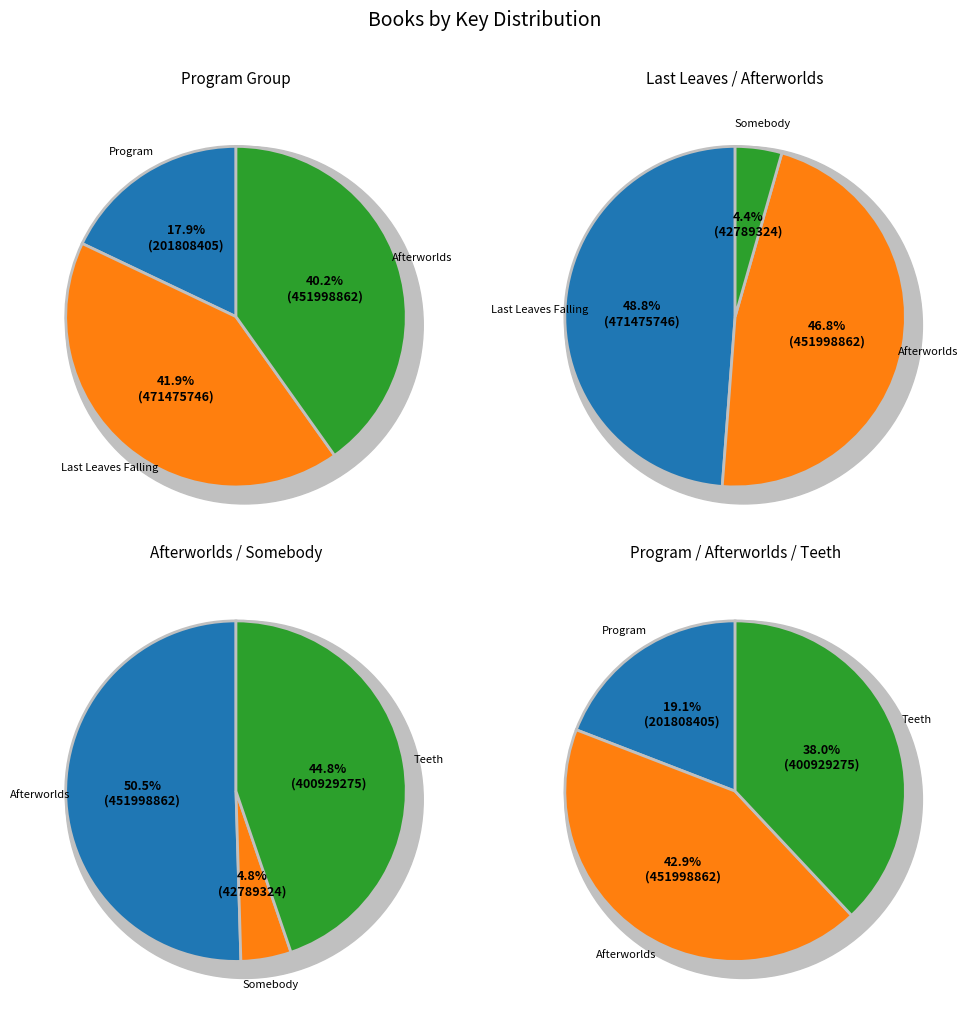

How many segments does this pie chart have?

5